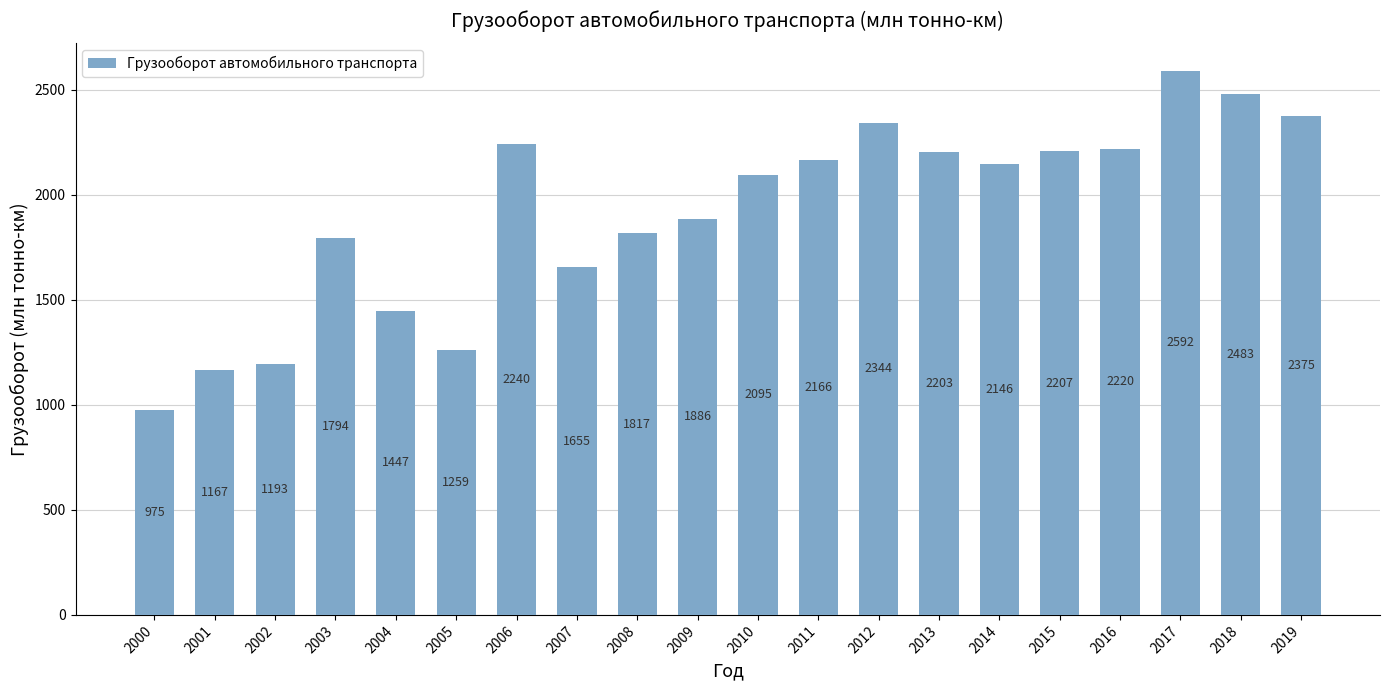

Between 2005 and 2009, which is larger?

2009